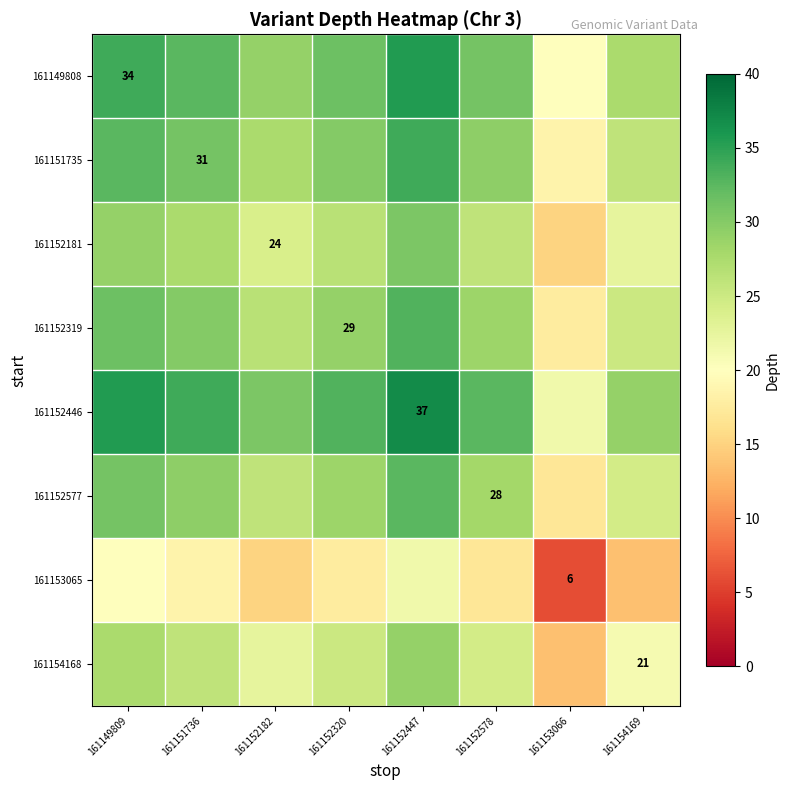

The value of 161152319 at 161152320 is 29.0. True or false?

True